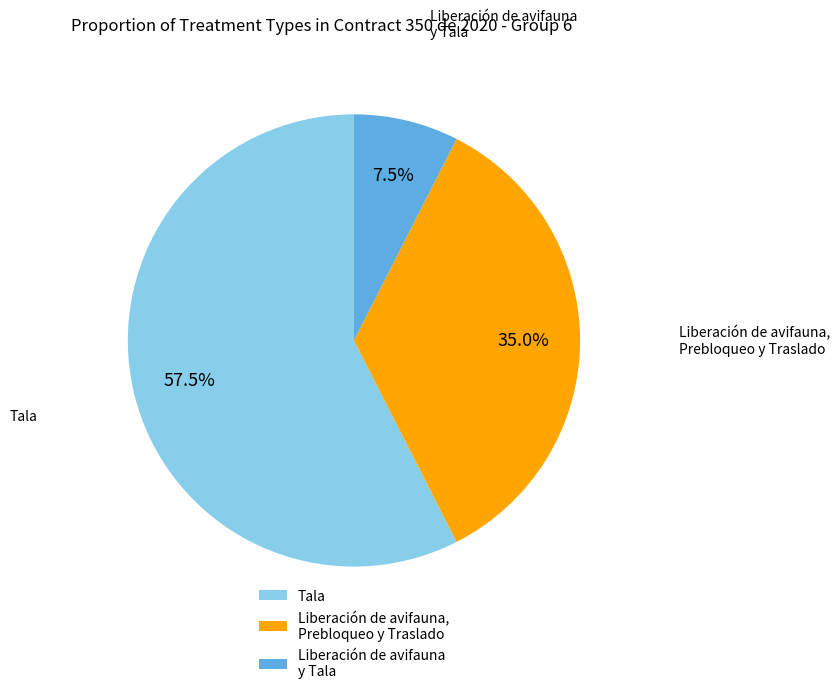

What percentage is the Liberación de avifauna, Prebloqueo y Traslado slice, to the nearest percent?

35%